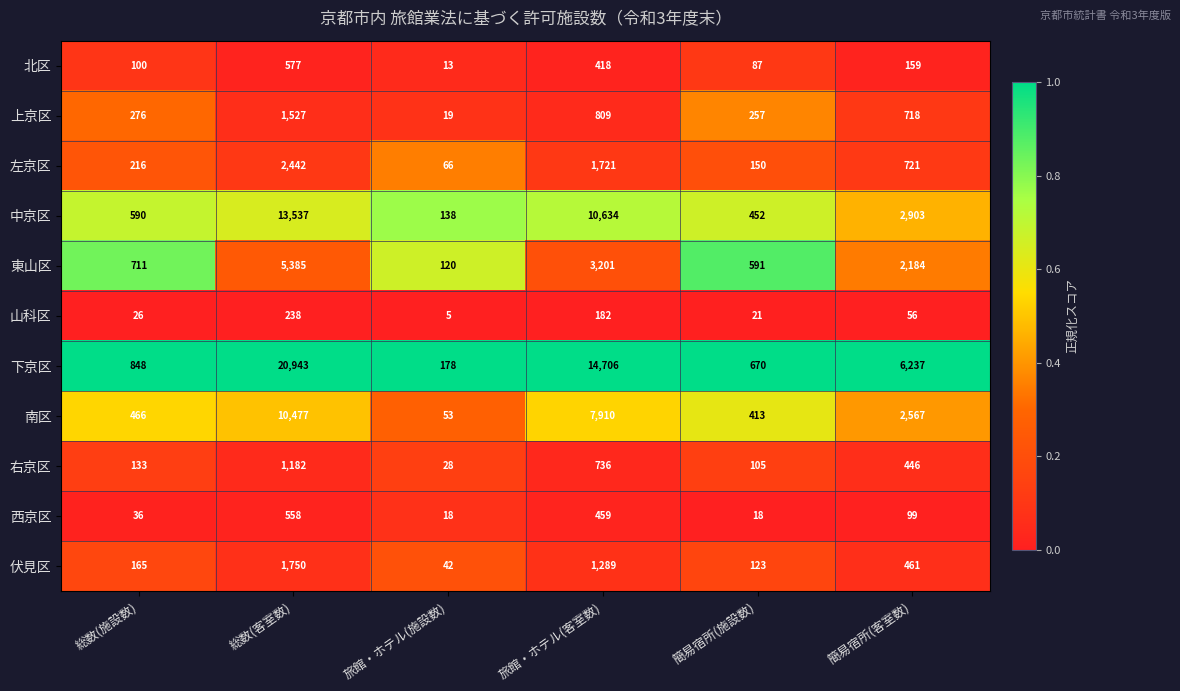

What is the total value across all series at 旅館・ホテル(施設数)?

680